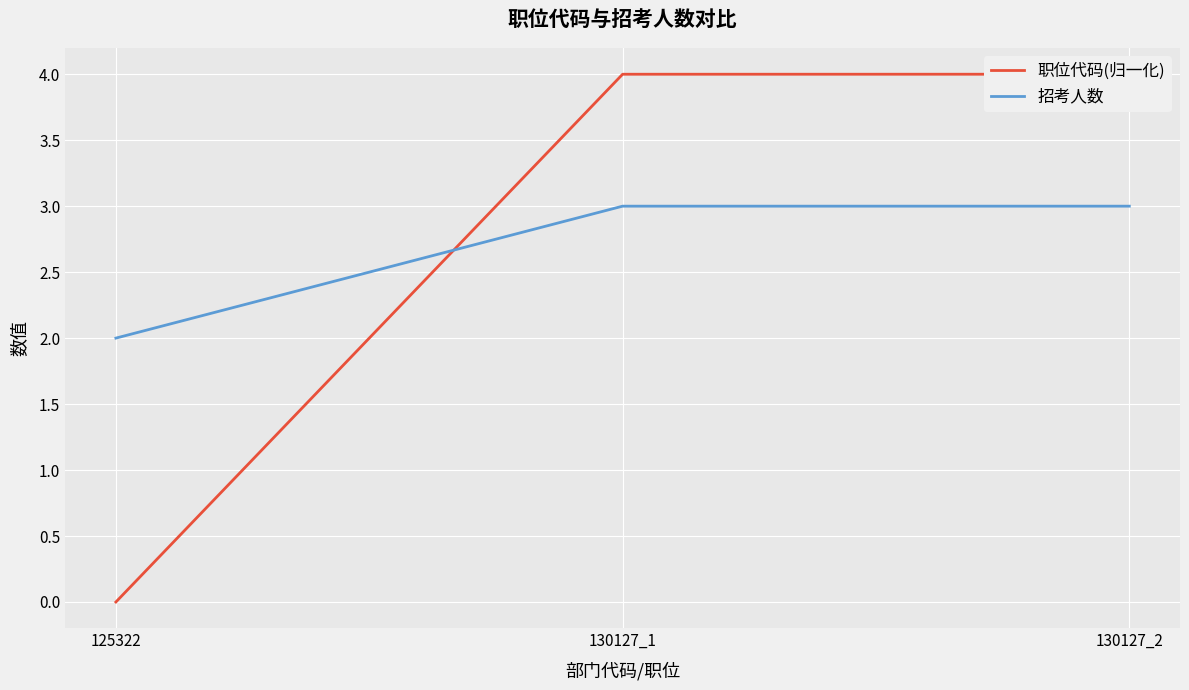

Between 130127_1 and 125322, which is larger?

130127_1